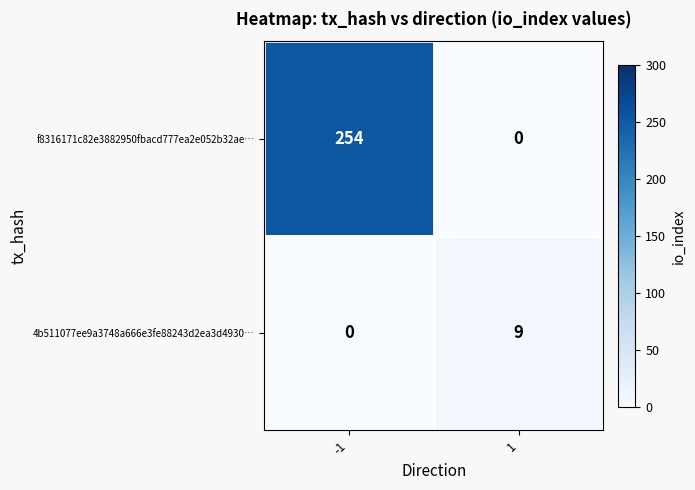

What is the sum of the 4b511077ee9a3748a666e3fe88243d2ea3d4930… values at -1 and 1?

9